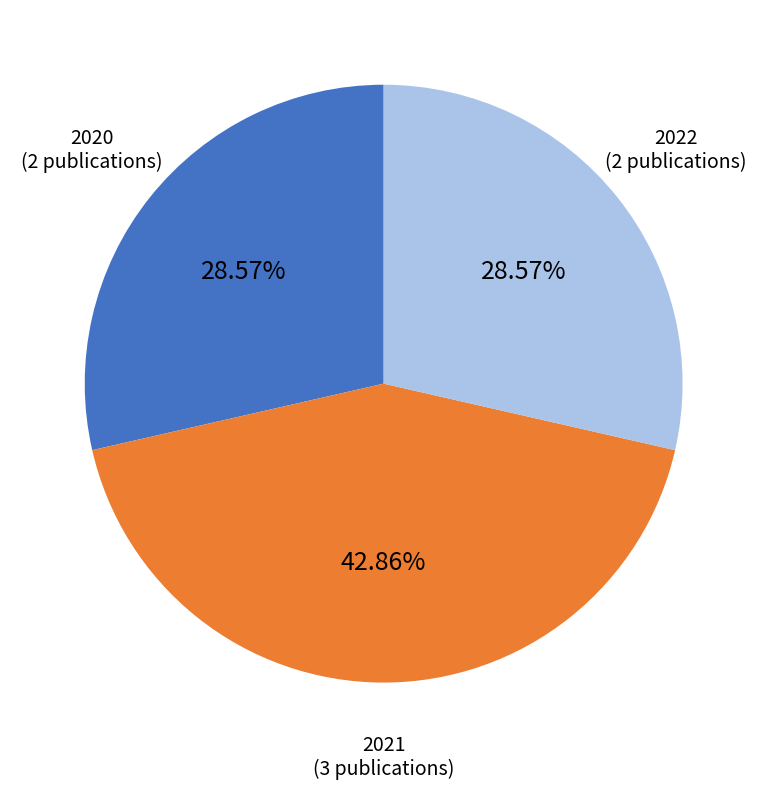

Count the number of slices in the pie.

3